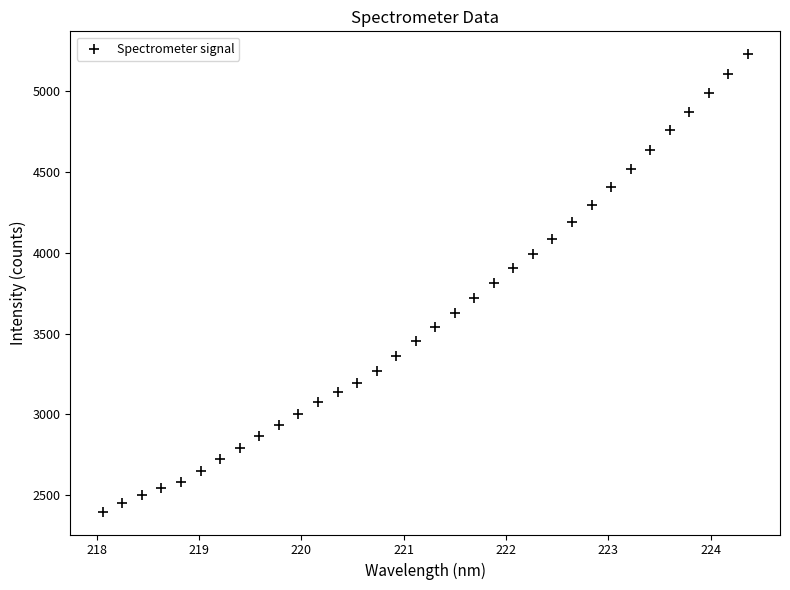

What is the range of X values (max minus min)?

6.3